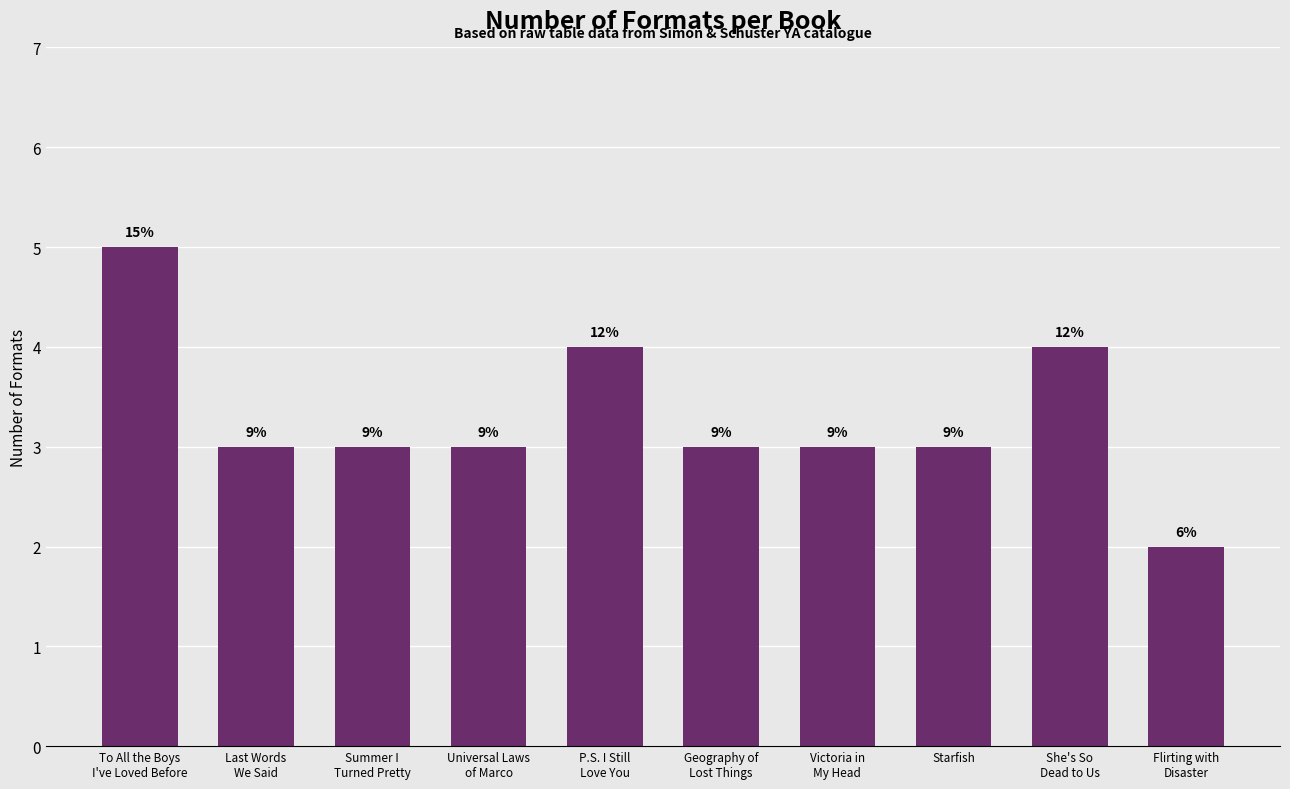

Does the chart contain stacked bars?

No